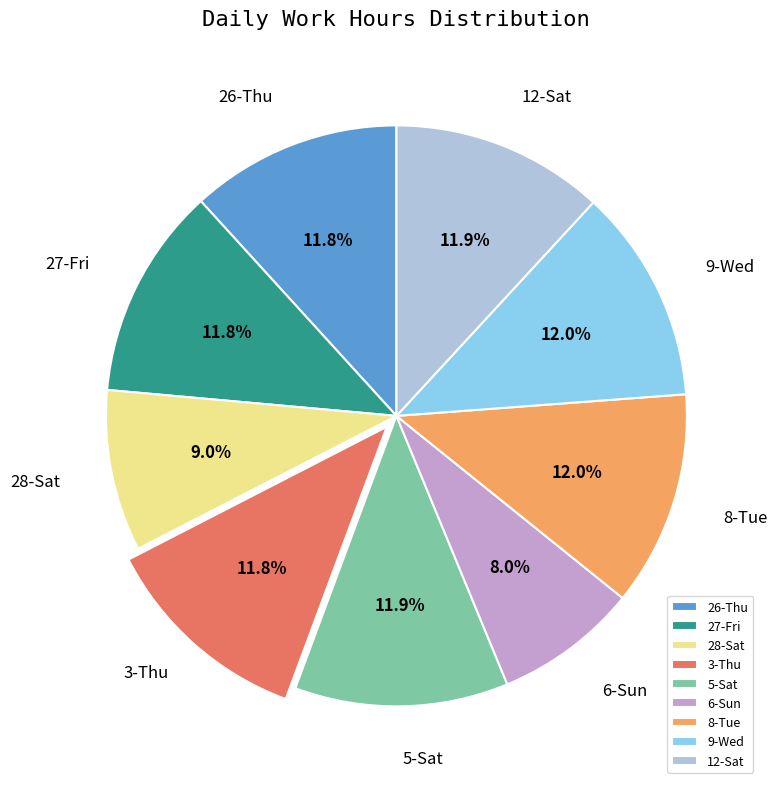

Which category has the smallest portion of the pie?

6-Sun